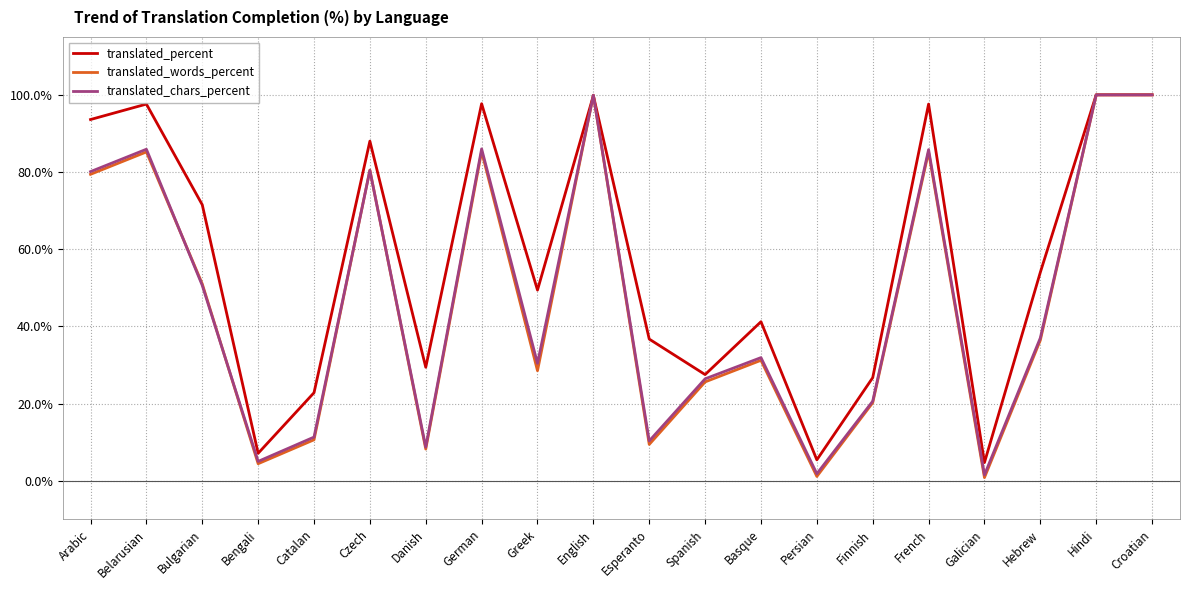

At which category does translated_words_percent reach its first local valley?

Bengali